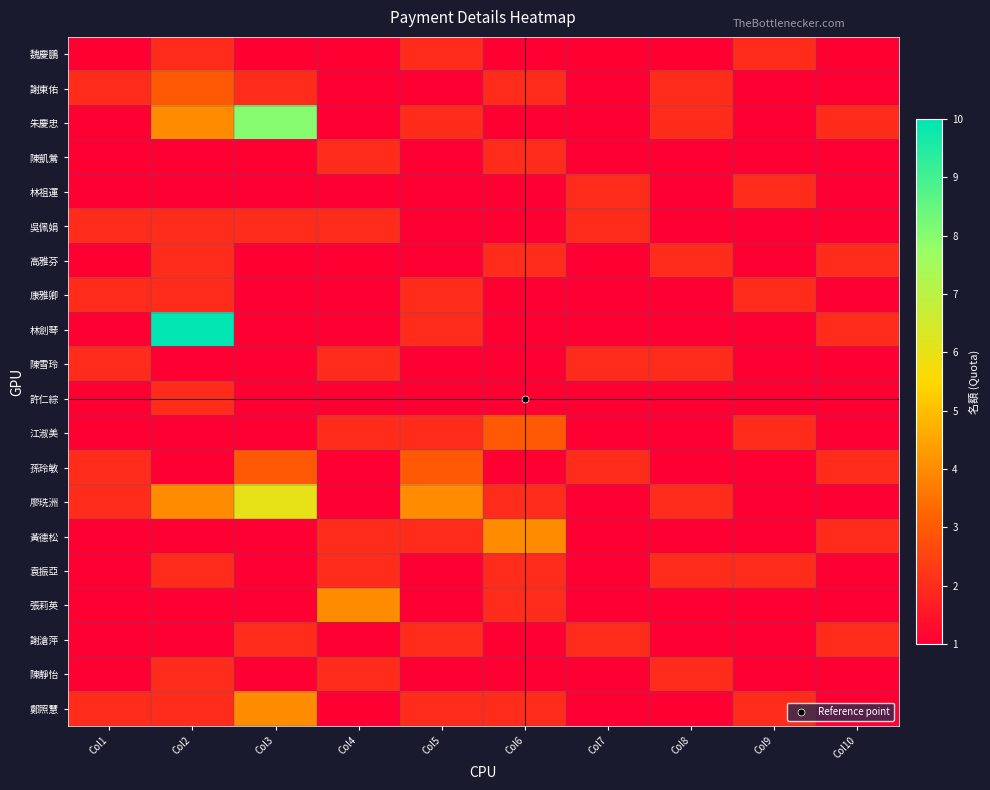

Which series has the largest total across all categories?

廖珗洲